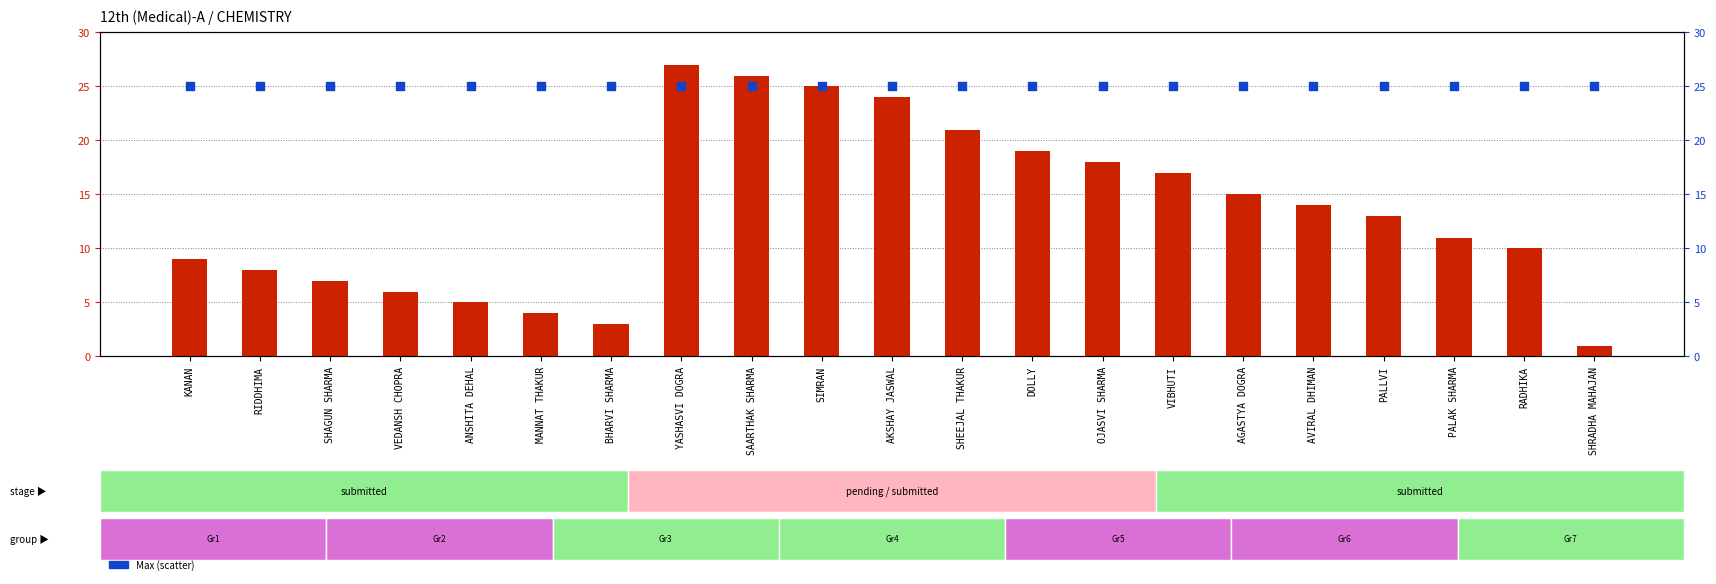

At which category is the sum across all series the highest?

YASHASVI DOGRA